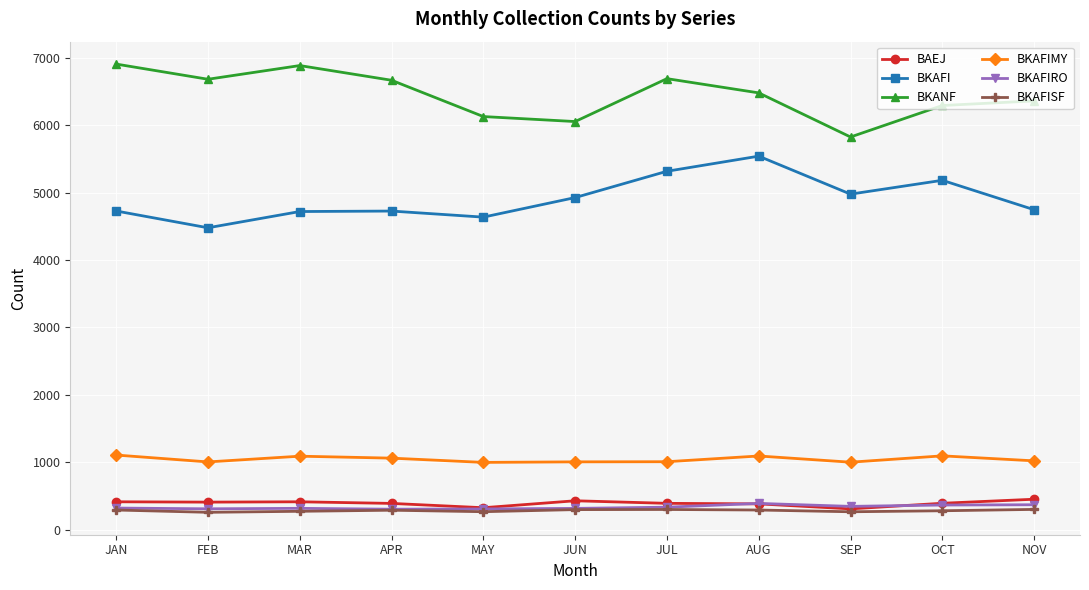

What is the smallest value displayed?

259